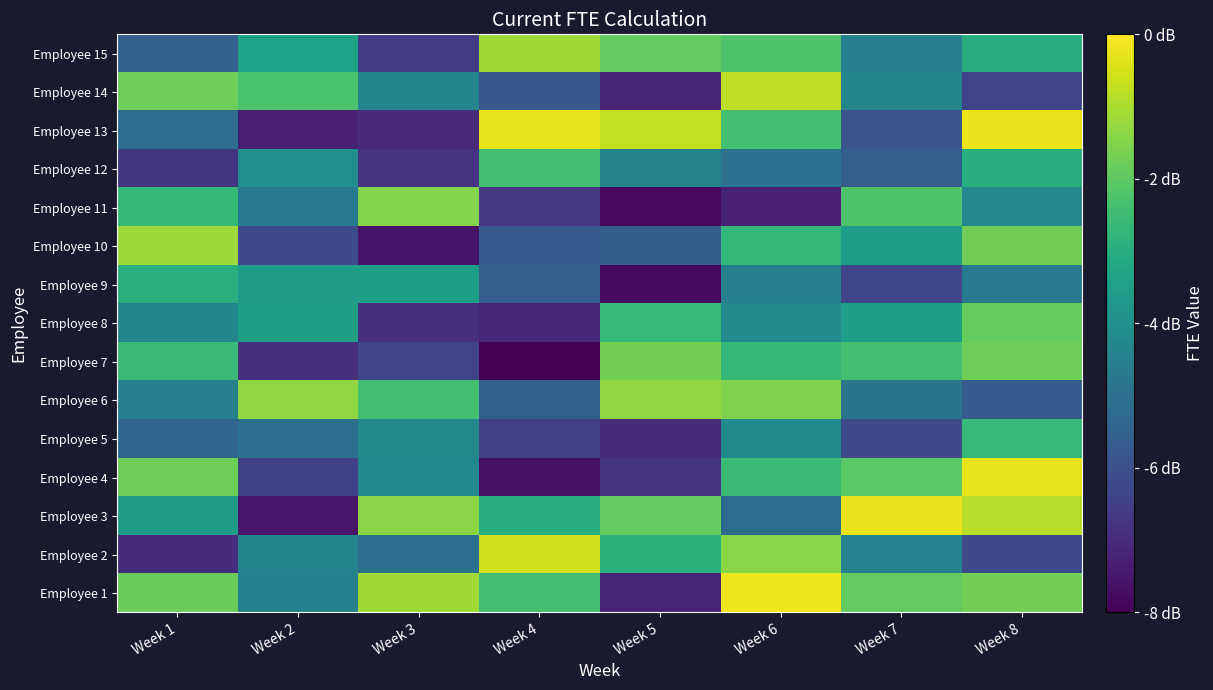

What is the spread (max minus min) of values at Week 6?

7.1